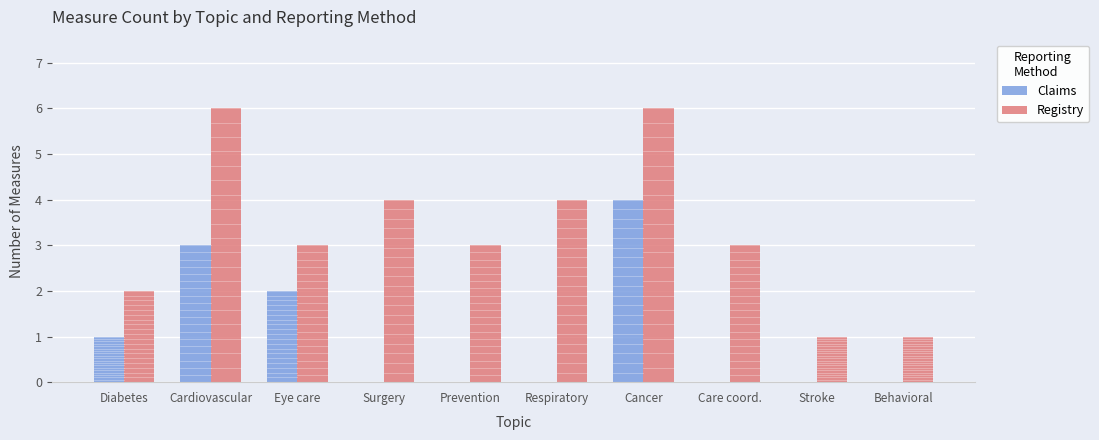

Count the number of categories in the chart.

10